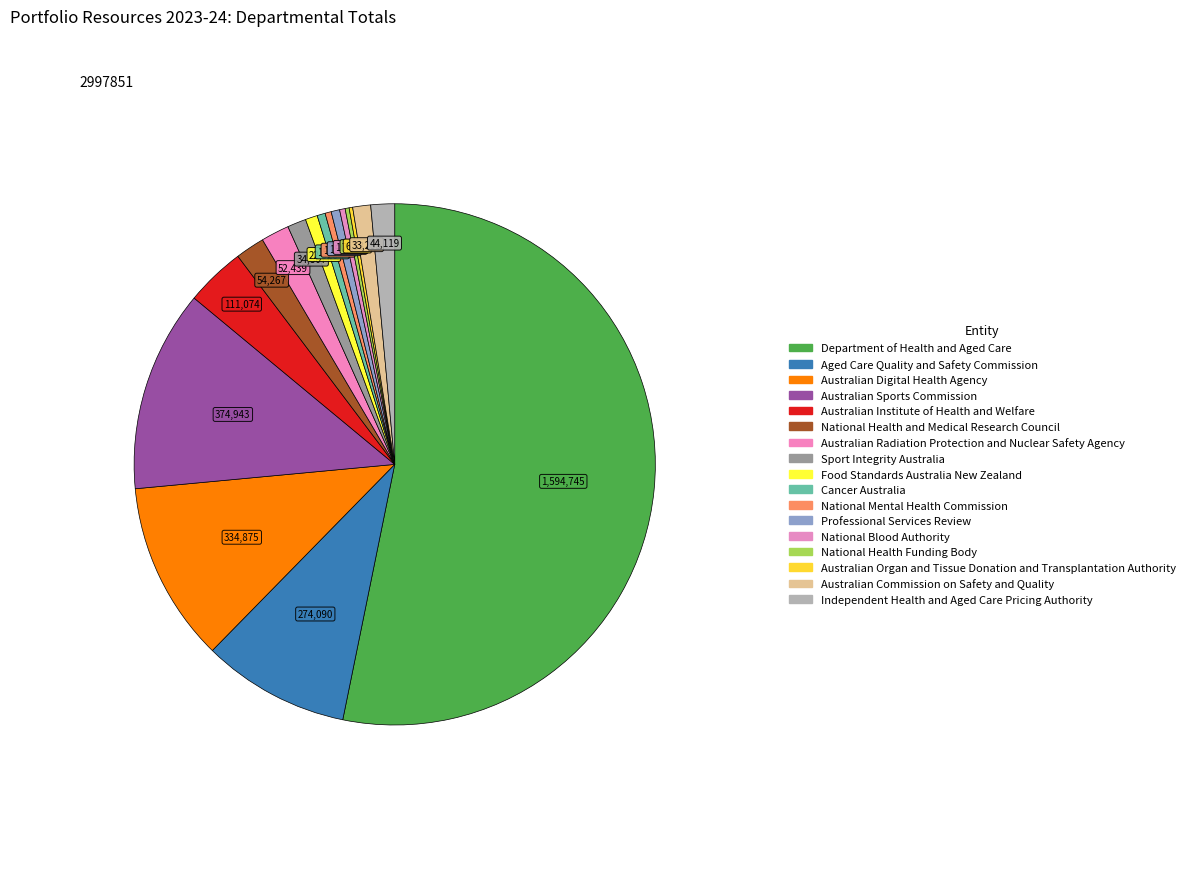

The Food Standards Australia New Zealand slice represents 1% of the pie. True or false?

True